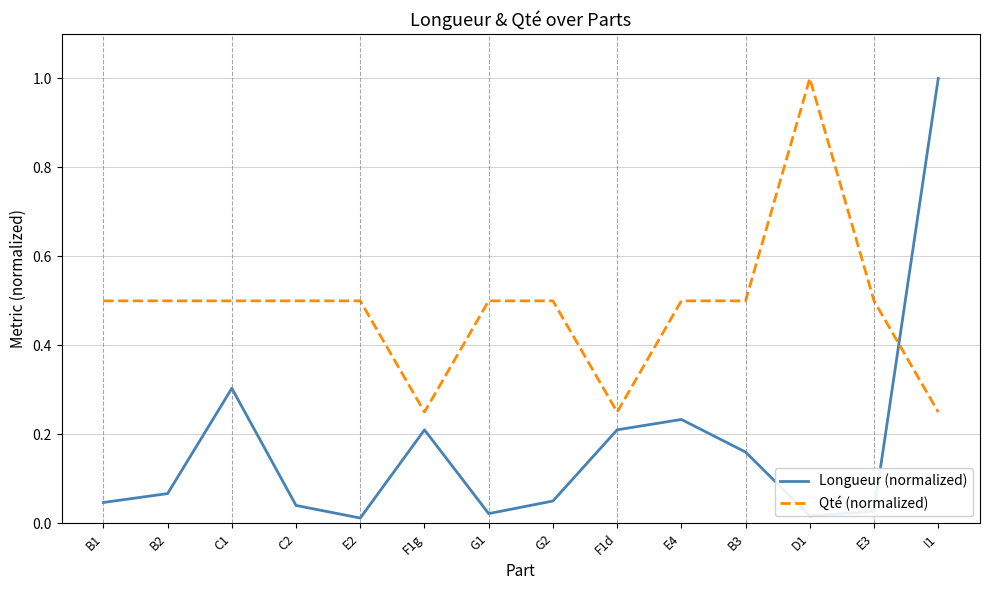

Which series has the widest spread of values?

Longueur (normalized)